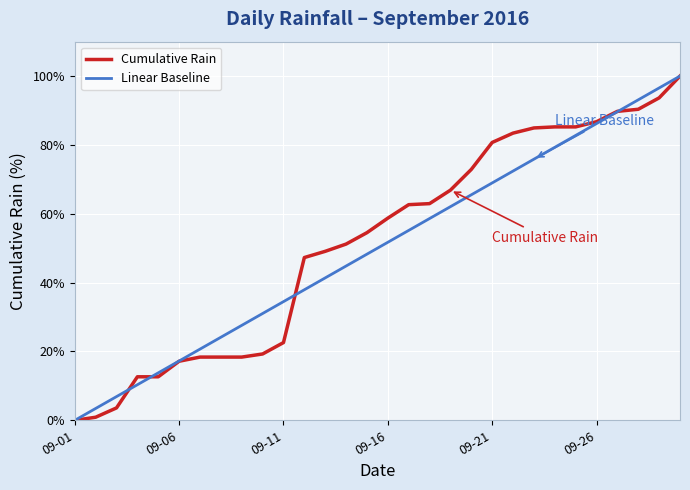

What are all the series names shown in the legend?

Cumulative Rain, Linear Baseline